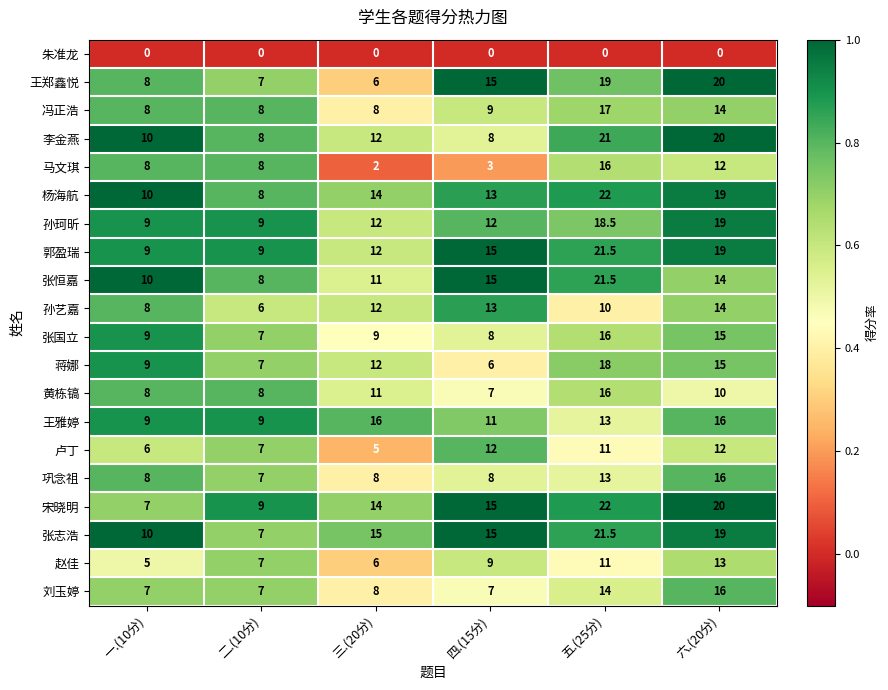

What is the minimum value for 张国立?

7.0